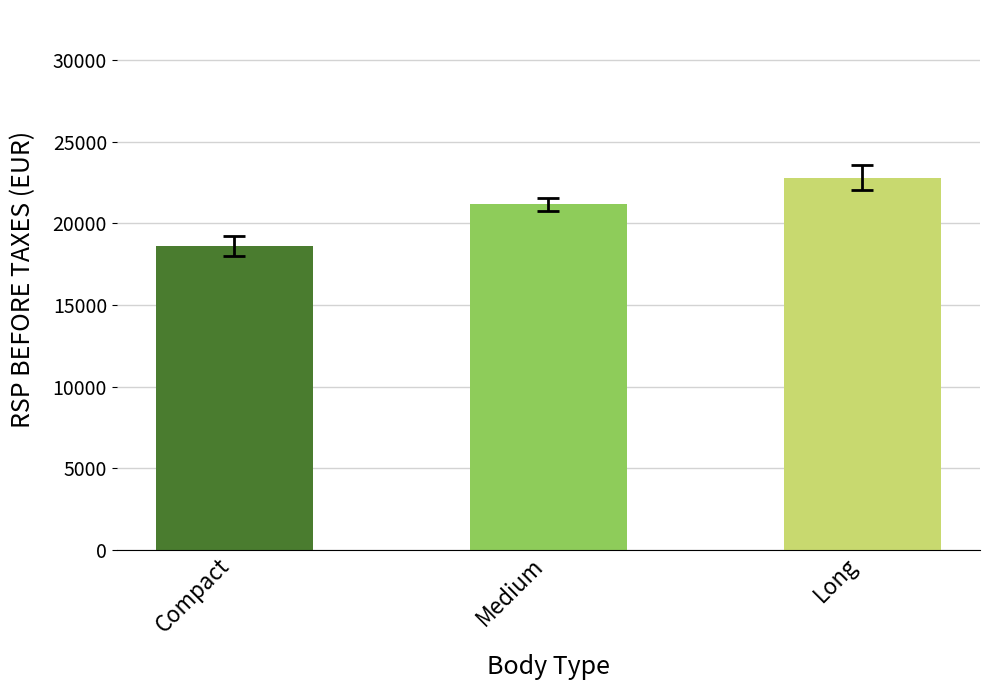

Reading left to right, list all the values displayed in this chart.

Compact=18621.2	Medium=21159.1	Long=22805.9